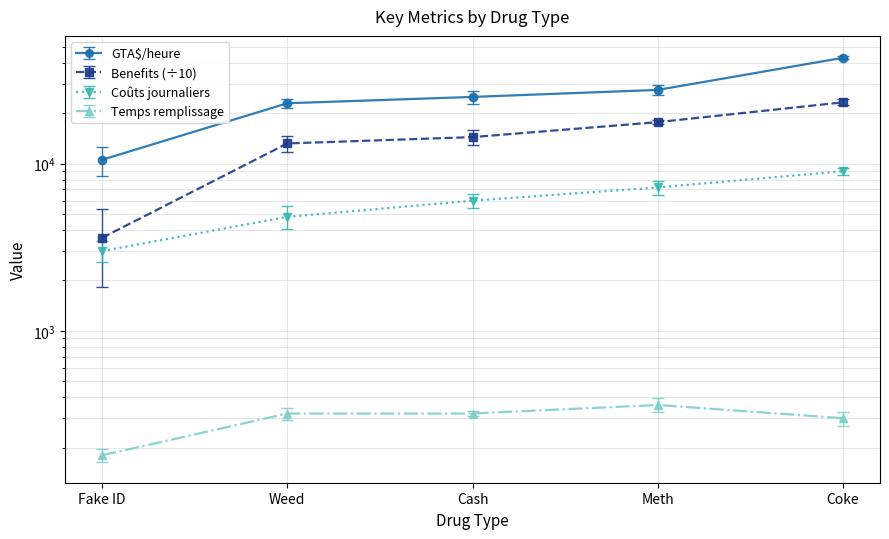

Which series has the largest range (max minus min)?

GTA$/heure (Weed)